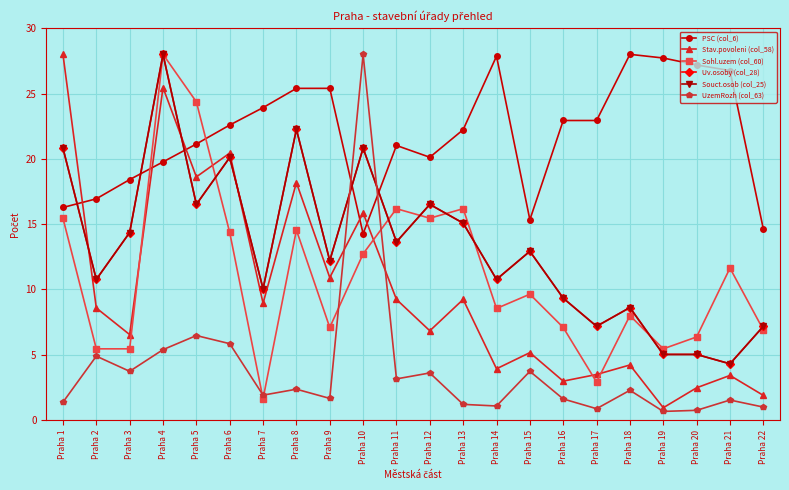

Is this an area chart (filled region under the line)?

No